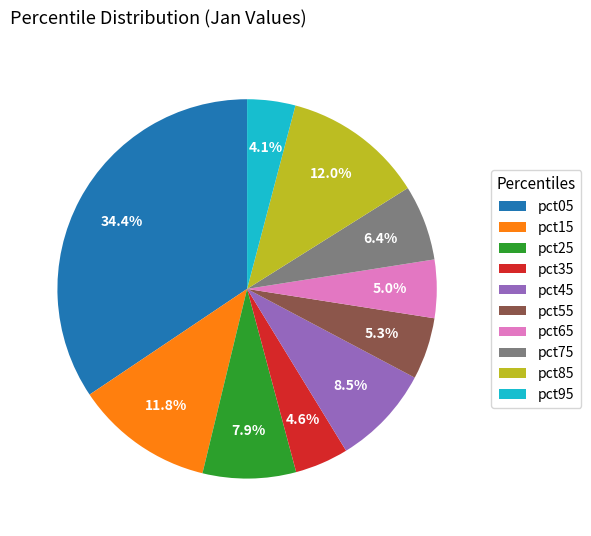

To the nearest percent, what is the difference between the largest and smallest slice percentages?

30%